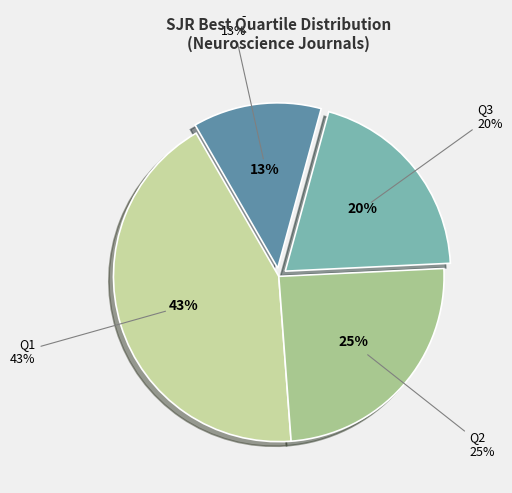

Combined, do Q3 and Q2 account for over 50%?

No